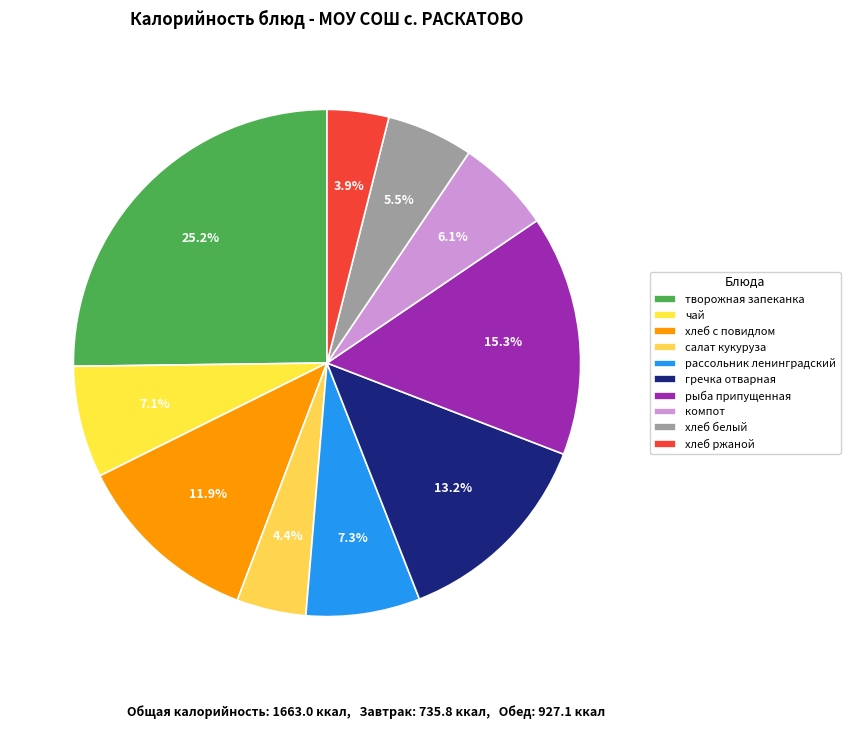

True or false: хлеб белый accounts for 1% of the total.

False